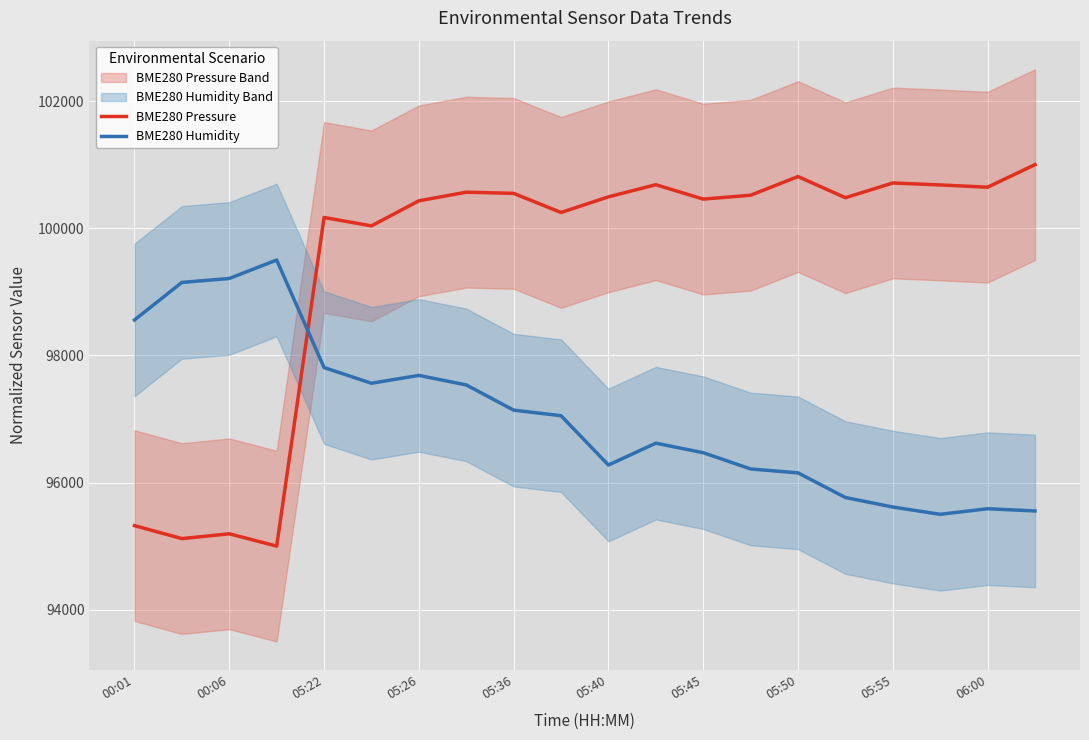

What is the smallest value displayed?

95000.0